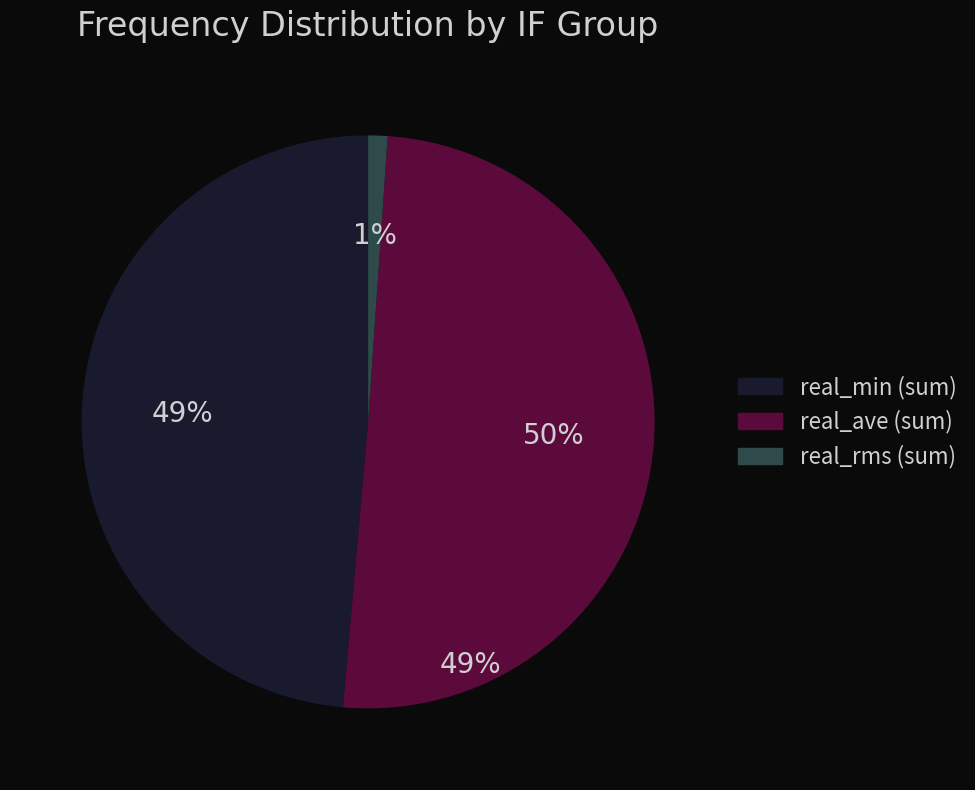

What is the largest slice in the pie chart?

real_ave